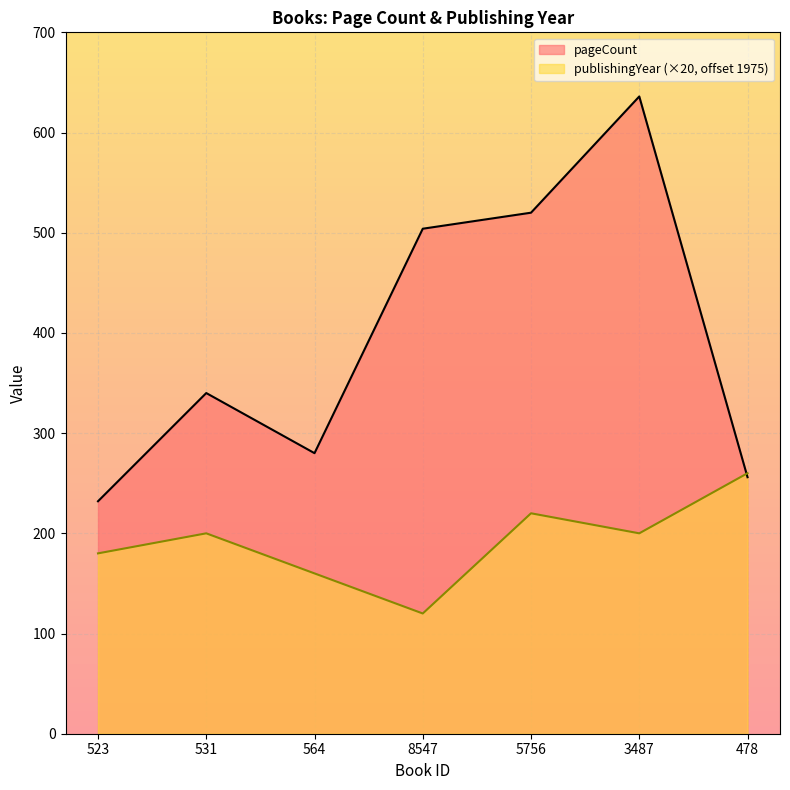

Is it true that publishingYear equals 268 at 523?

False